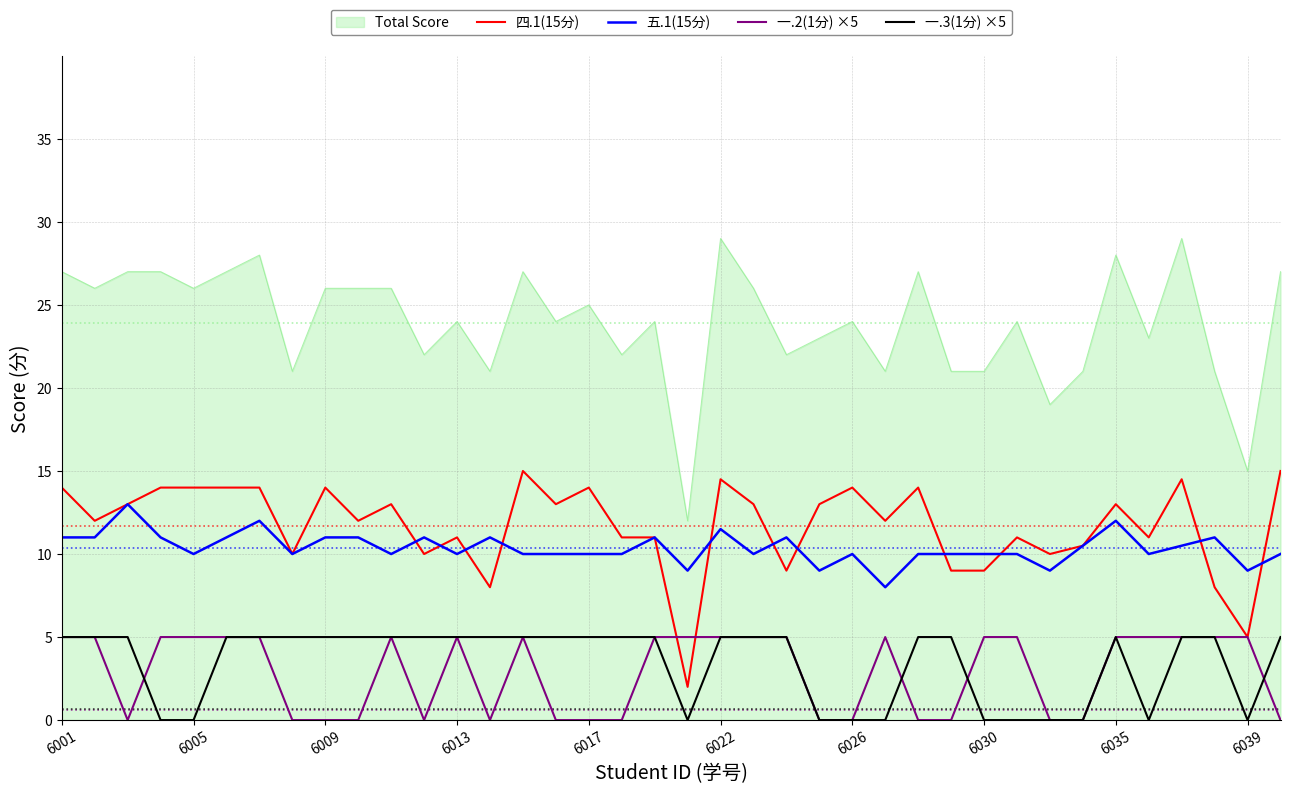

Which series has the widest spread of values?

Total Score